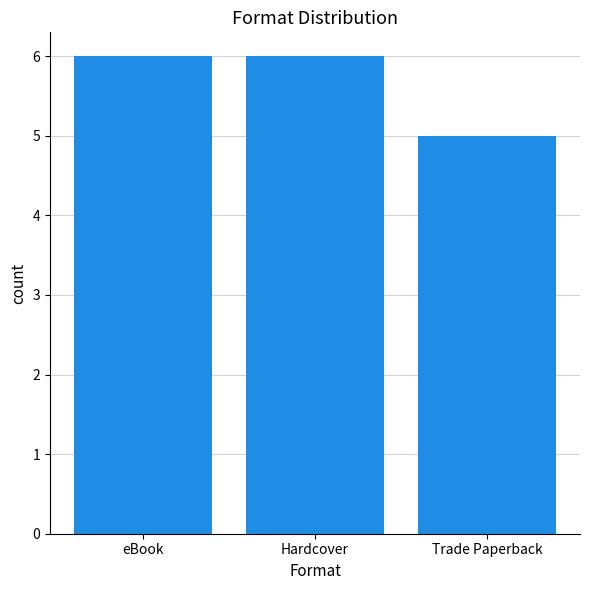

What is the label of the 1st bar from the right?

Trade Paperback